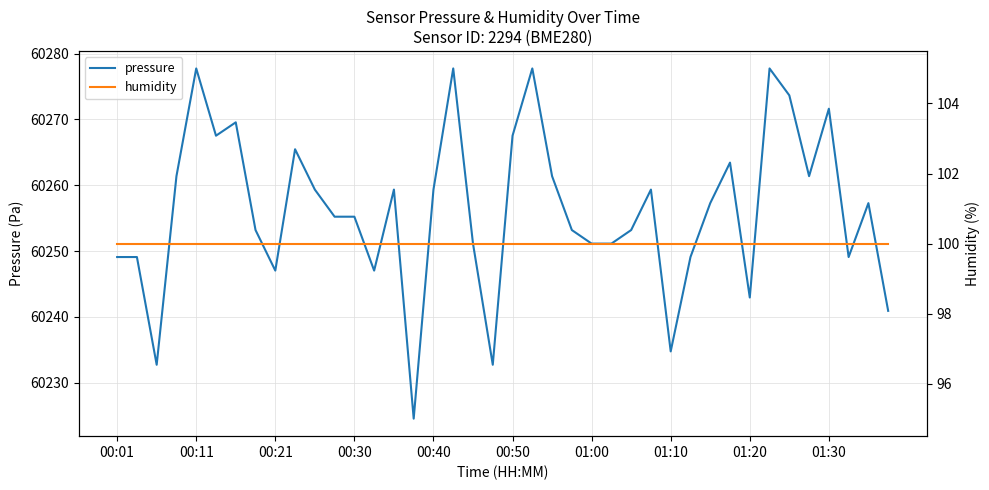

What is the maximum value for pressure?

60277.8